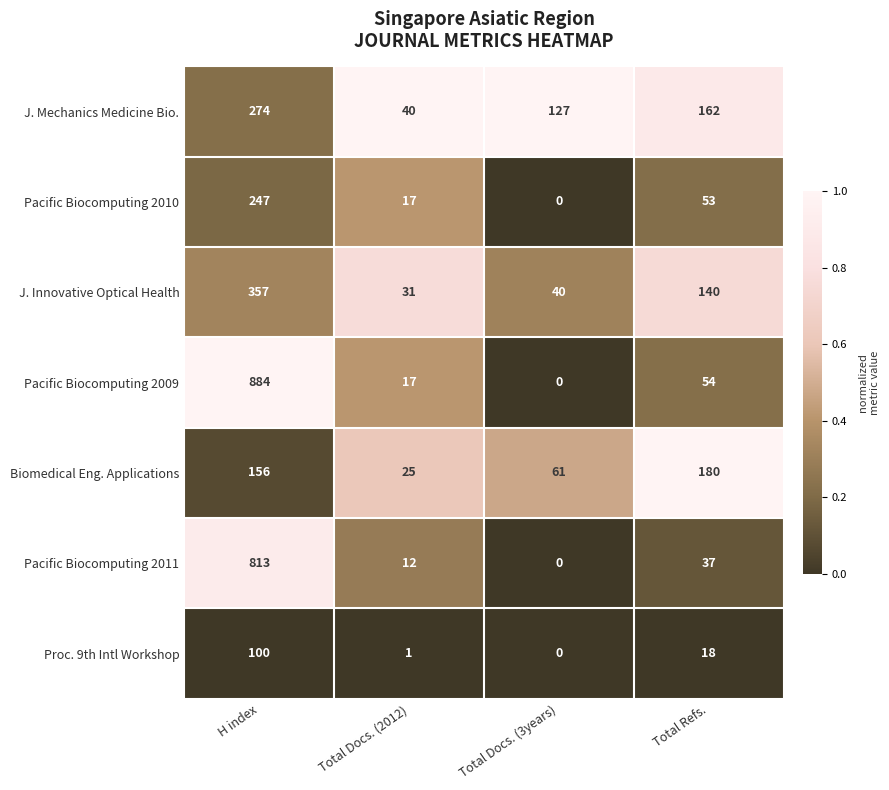

At which category does the chart reach its minimum across all series?

Total Docs. (3years)